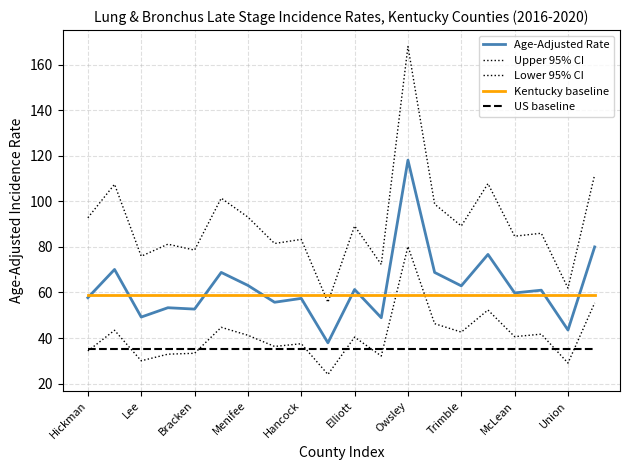

What is the sum of all US baseline values?

706.0